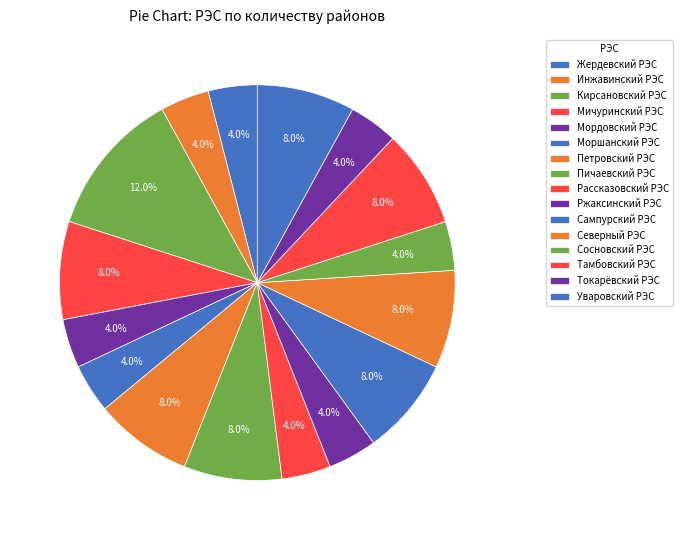

How many segments does this pie chart have?

16